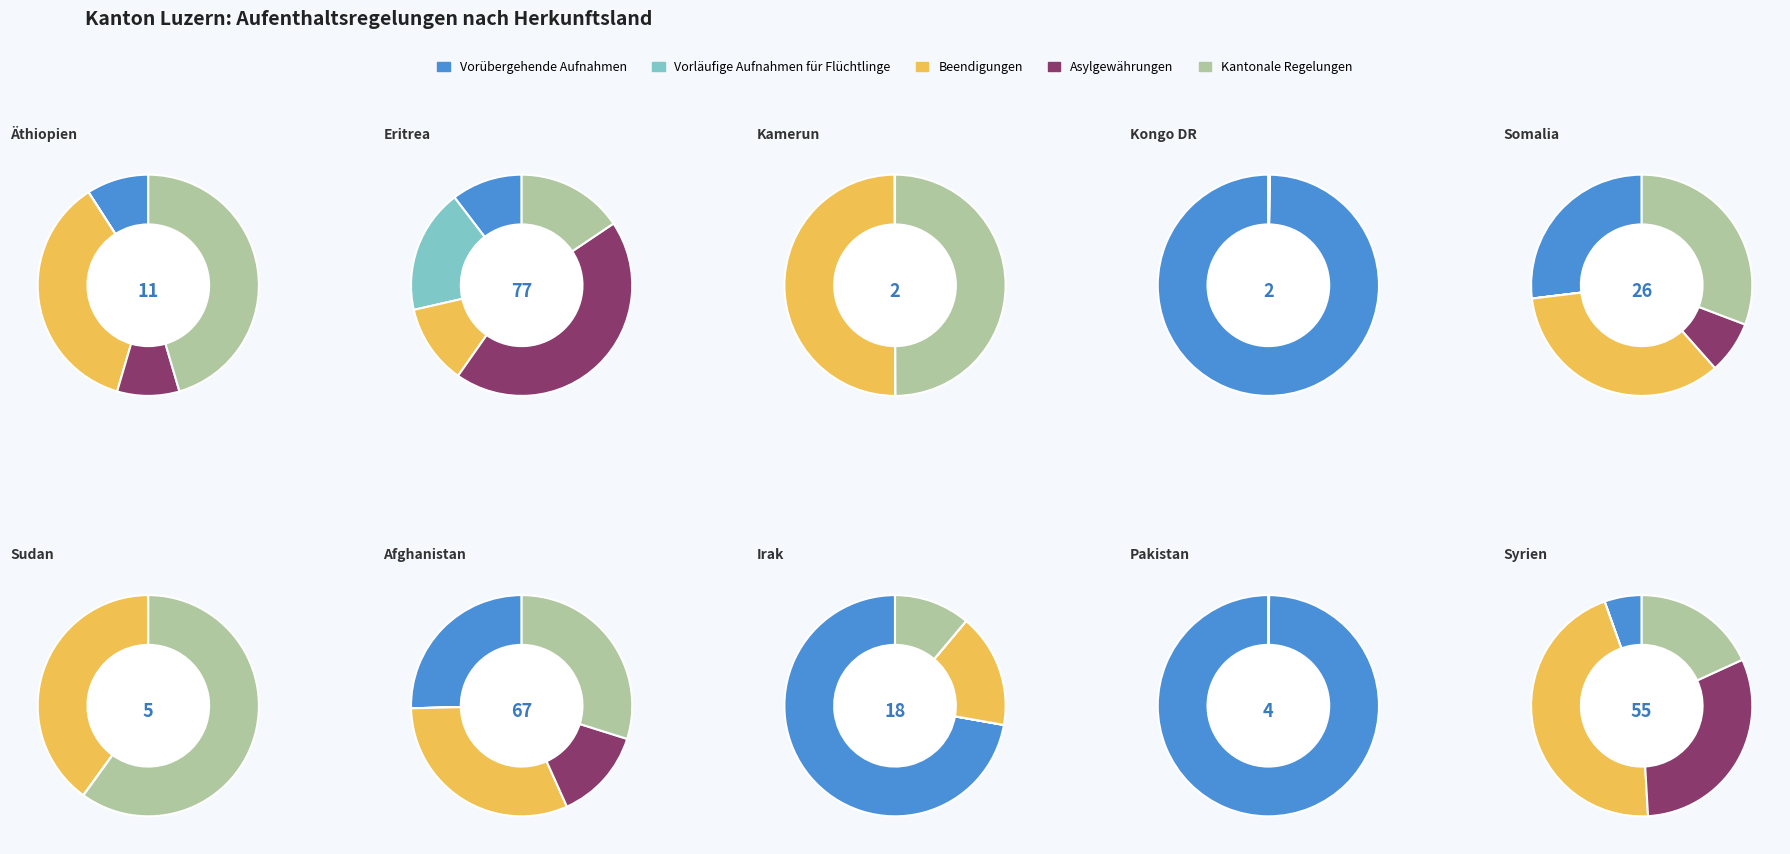

Between 4 and 5, which series saw the biggest shift?

Vorübergehende Aufnahmen